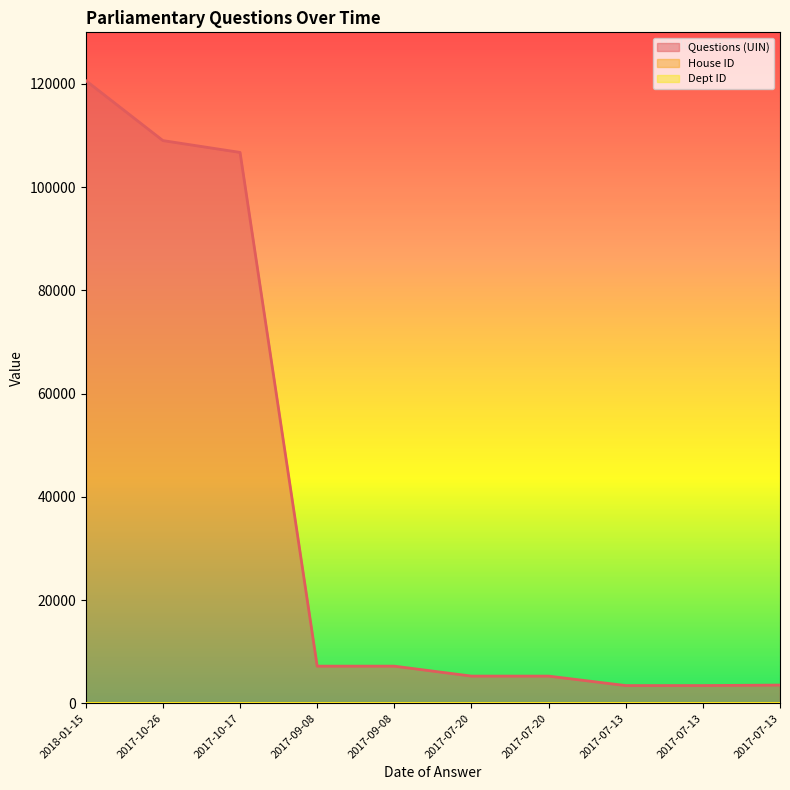

Reading left to right, what are all the values shown in this chart?

Questions (UIN): 120658	109026	106733	7189	7188	5262	5261	3427	3428	3522
House ID: 1	1	1	1	1	1	1	1	1	1
Dept ID: 7	7	7	7	7	7	7	7	7	7